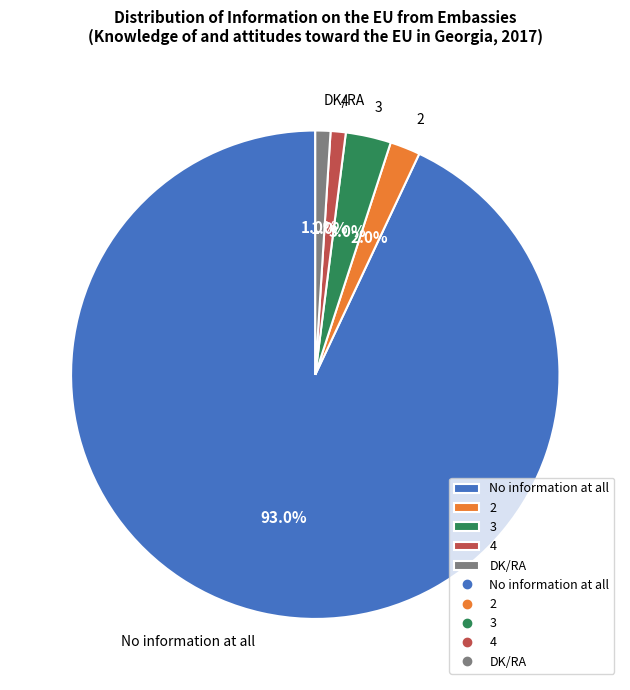

Does No information at all represent more than half of the total?

Yes